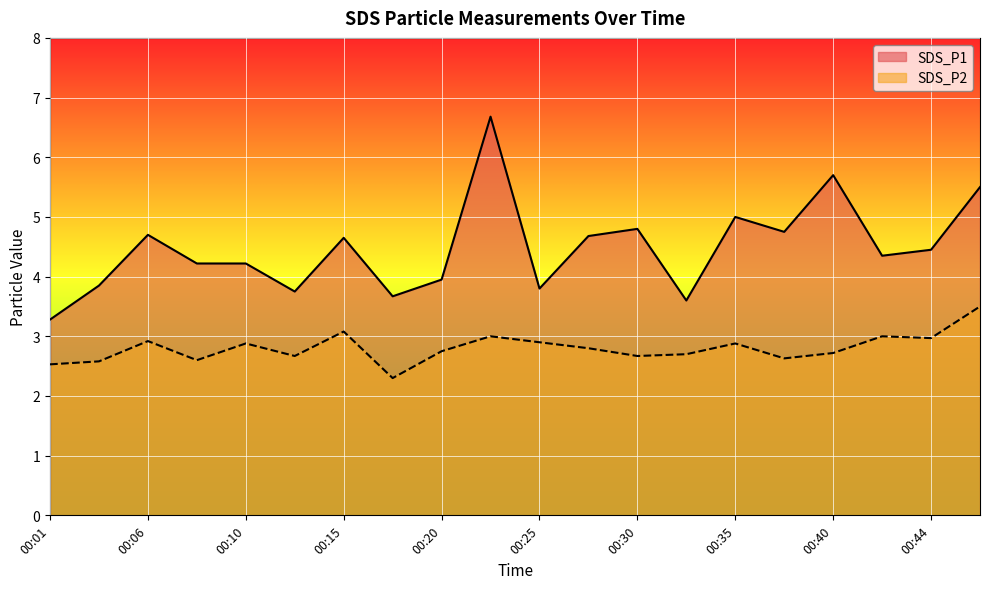

Which series has the widest spread of values?

SDS_P1